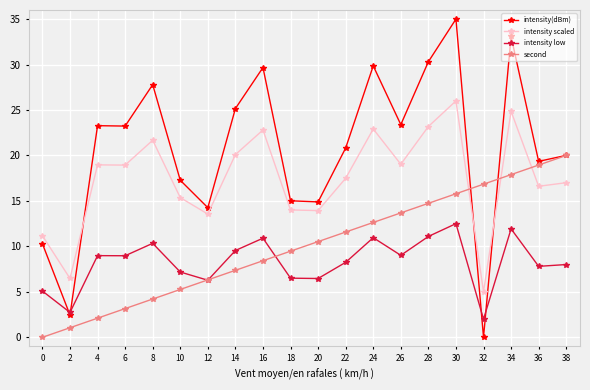

What is the value of the intensity(dBm) point at the 8th from the left?

25.2